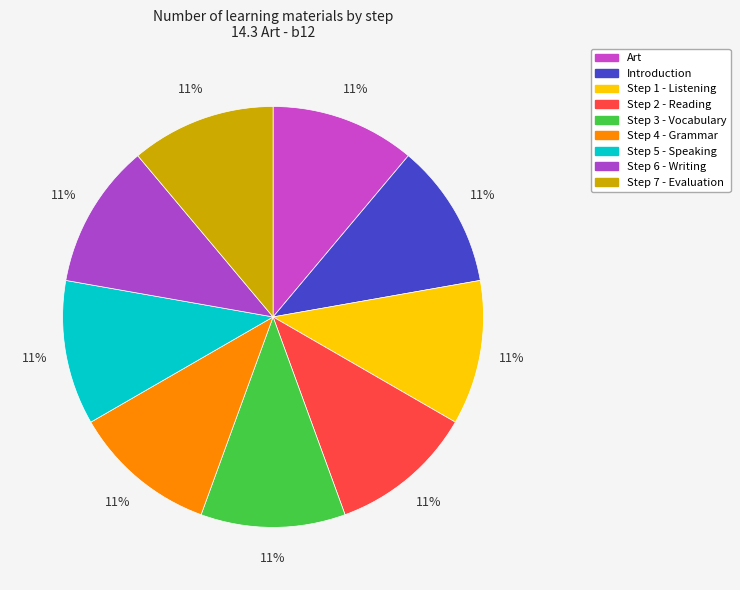

Which category has the smallest portion of the pie?

Art